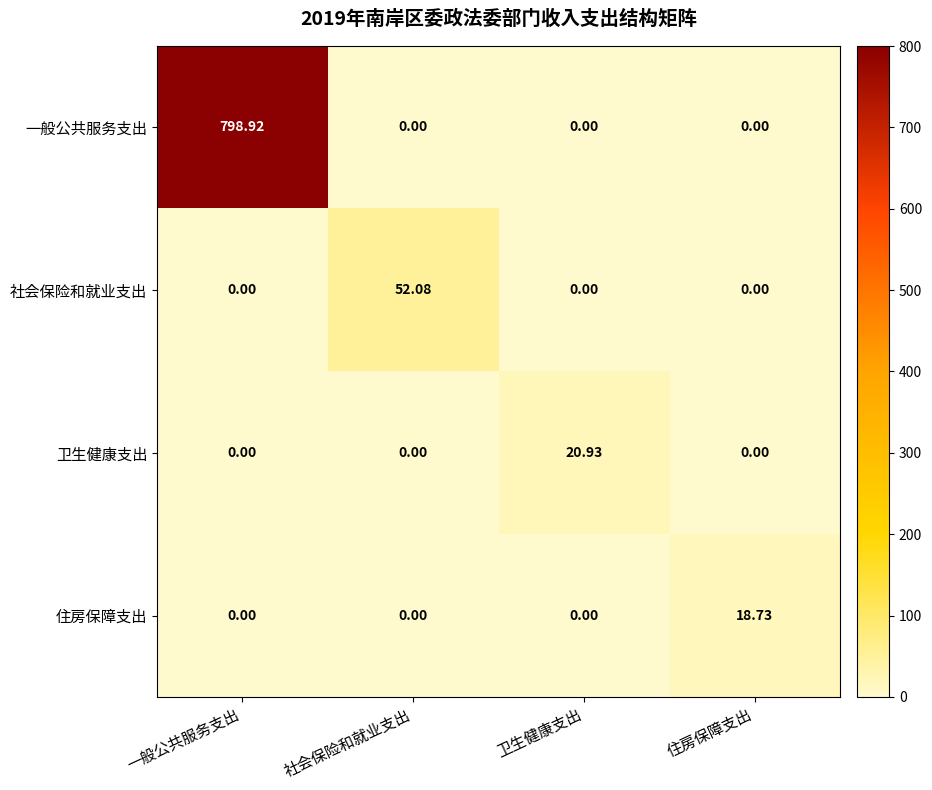

Rank the series by their maximum value, from highest to lowest.

一般公共服务支出, 社会保险和就业支出, 卫生健康支出, 住房保障支出